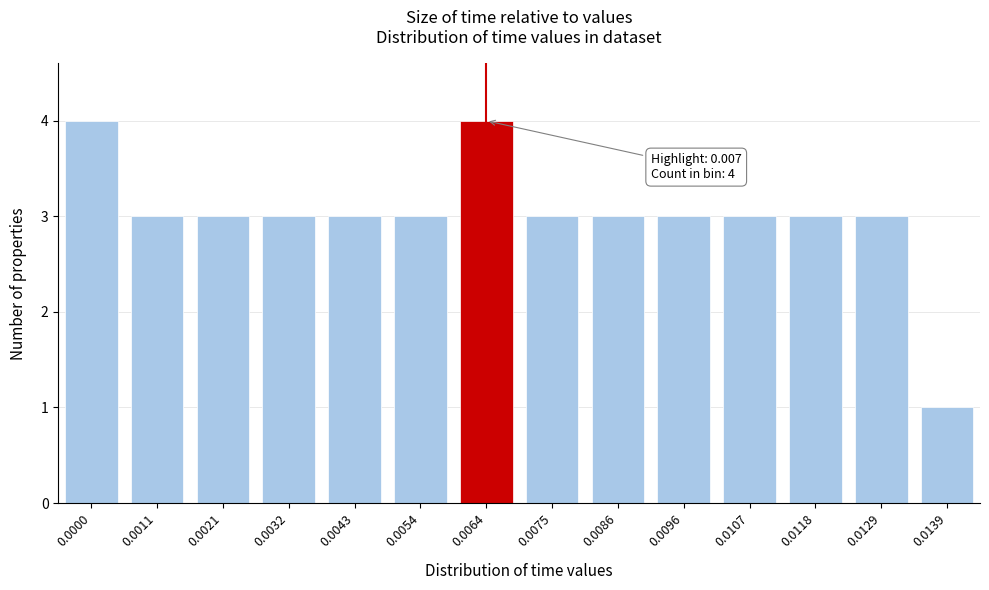

Reading left to right, transcribe all the data shown in this chart.

0.0000=4	0.0011=3	0.0021=3	0.0032=3	0.0043=3	0.0054=3	0.0064=4	0.0075=3	0.0086=3	0.0096=3	0.0107=3	0.0118=3	0.0129=3	0.0139=1